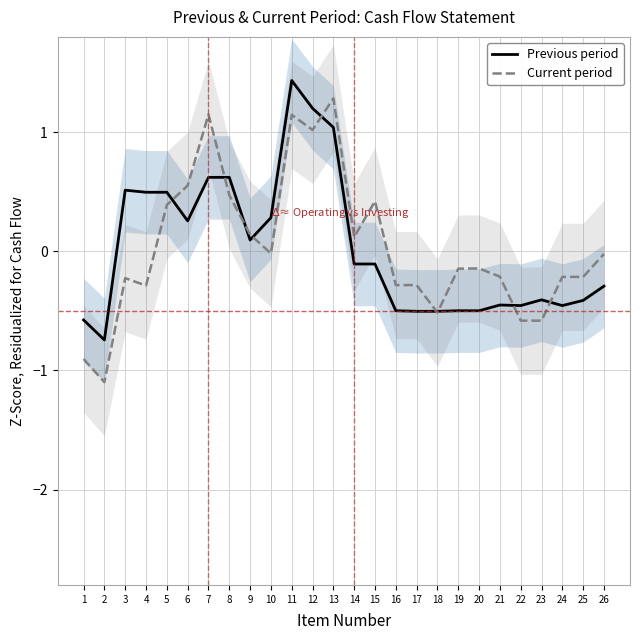

Which has a higher value, 5 or 10?

5